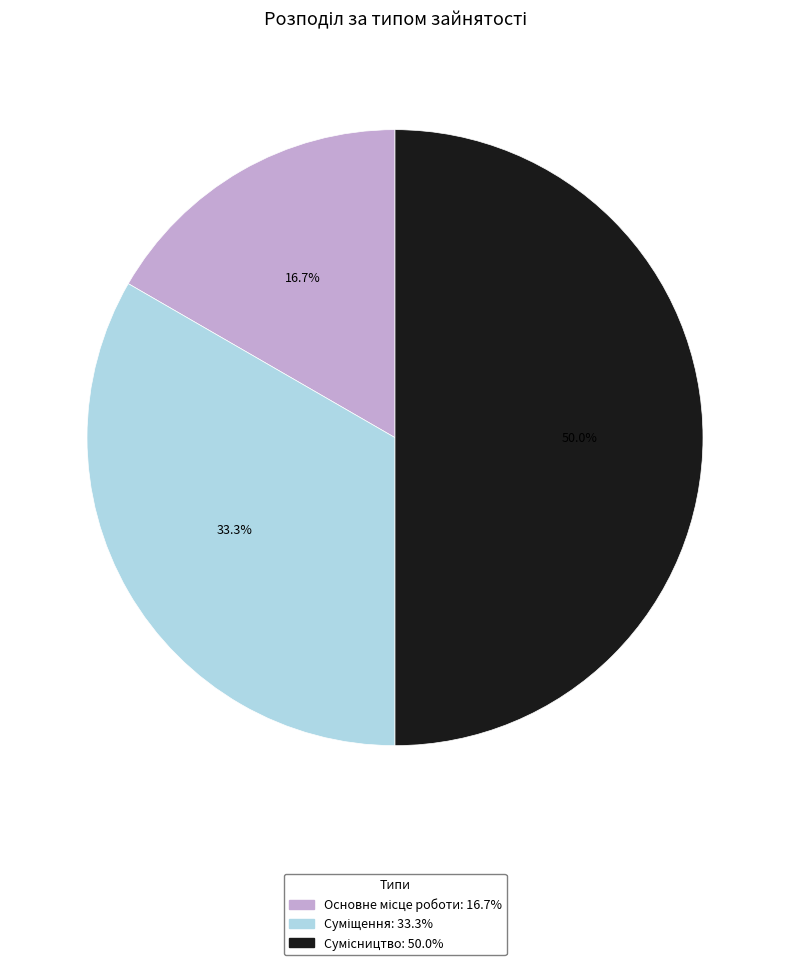

Does Сумісництво represent more than half of the total?

No